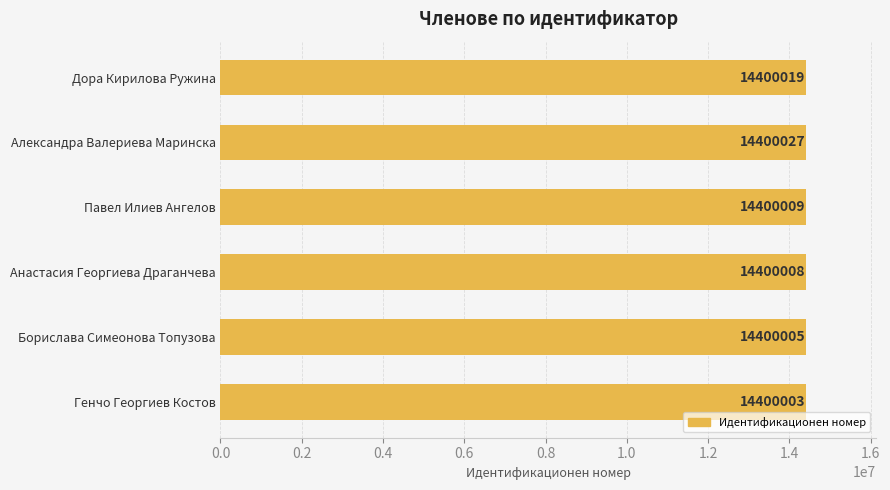

Which label corresponds to the largest value in the chart?

Александра Валериева Маринска